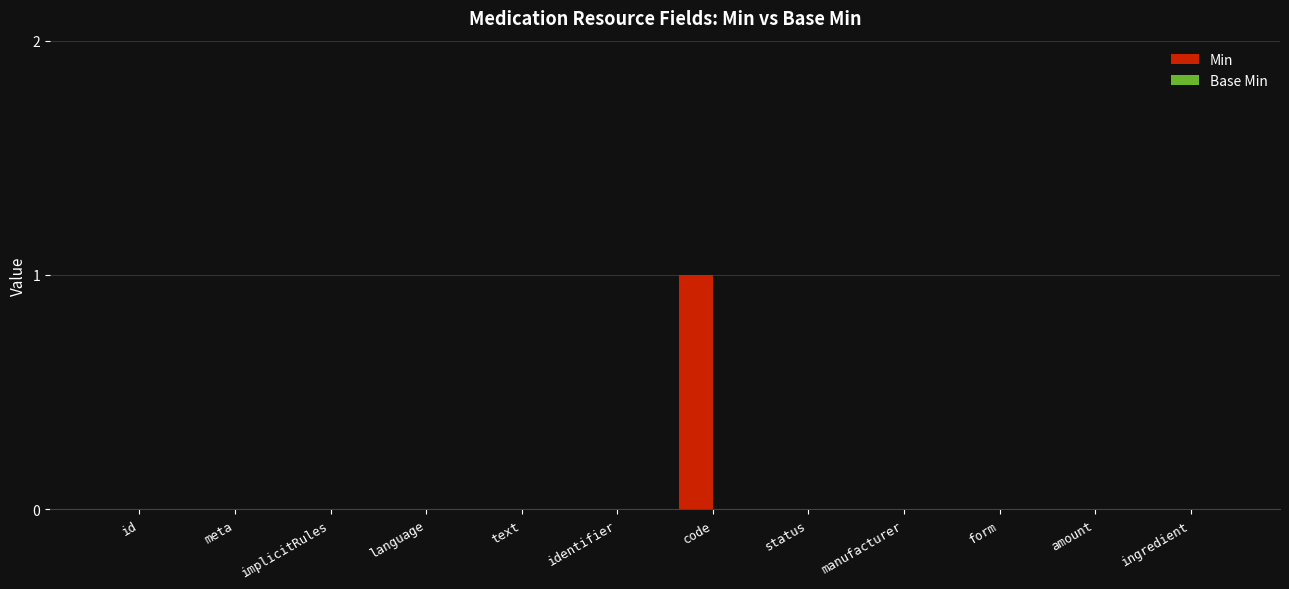

Which label corresponds to the largest value in the chart?

code